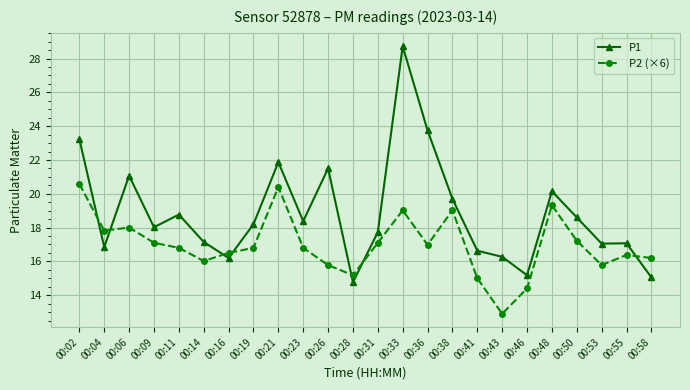

What is the difference between the P2 (×6) values at 00:46 and 00:26?

1.4